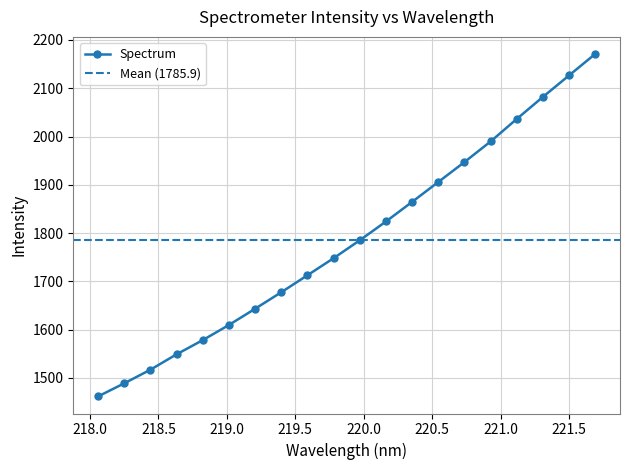

List the labels in order of value, largest first.

221.6902, 221.4993, 221.3083, 221.1174, 220.9264, 220.7354, 220.5444, 220.3533, 220.1623, 219.9712, 219.7801, 219.589, 219.3979, 219.2067, 219.0156, 218.8244, 218.6332, 218.442, 218.2508, 218.0596